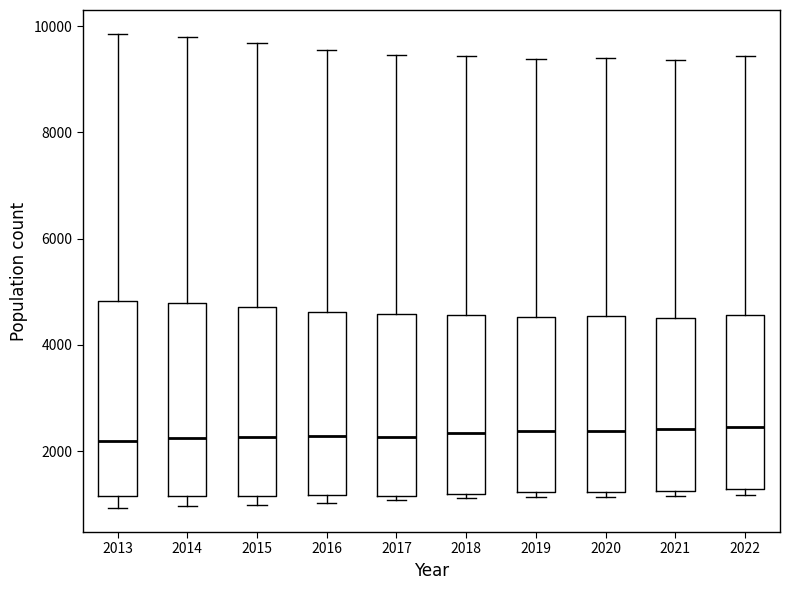

Reading left to right, transcribe this box plot: for each box, give where its median line is, the range the box spans, and where its two whiskers end, as read against the y-axis. The values are not printed on the chart, so give them approximately, as read against the axis.

2013: median 2200, box 1200 to 4800, whiskers 1000 to 9800
2014: median 2200, box 1200 to 4800, whiskers 1000 to 9800
2015: median 2200, box 1200 to 4800, whiskers 1000 to 9600
2016: median 2200, box 1200 to 4600, whiskers 1000 to 9600
2017: median 2200, box 1200 to 4600, whiskers 1000 to 9400
2018: median 2400, box 1200 to 4600, whiskers 1200 (just below the box's lower edge) to 9400
2019: median 2400, box 1200 to 4600, whiskers 1200 (just below the box's lower edge) to 9400
2020: median 2400, box 1200 to 4600, whiskers 1200 (just below the box's lower edge) to 9400
2021: median 2400, box 1200 to 4600, whiskers 1200 (just below the box's lower edge) to 9400
2022: median 2400, box 1200 to 4600, whiskers 1200 (just below the box's lower edge) to 9400